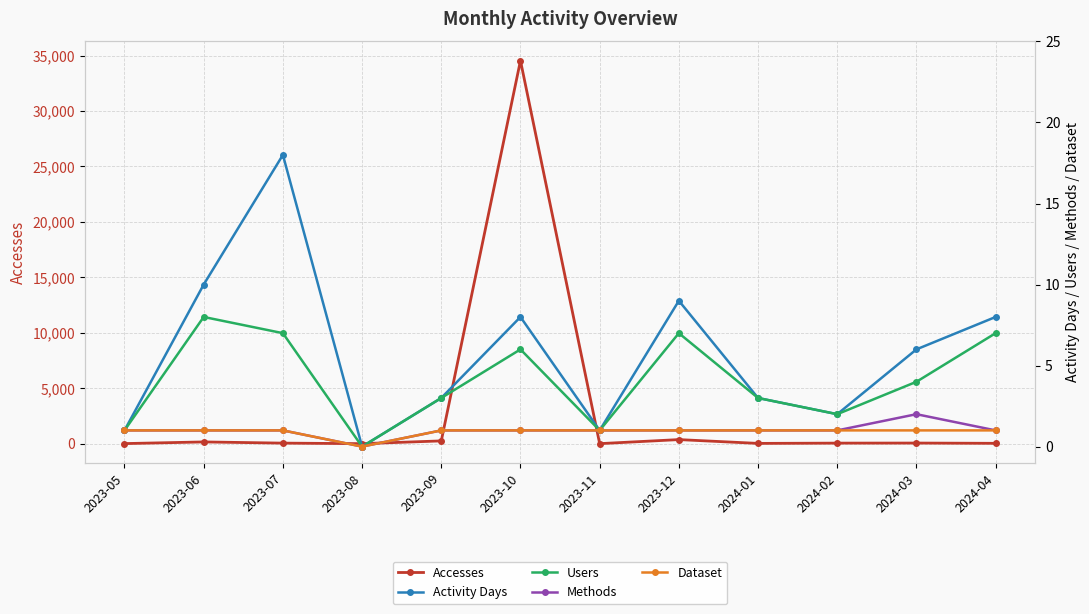

True or false: Activity Days and Dataset intersect in this chart.

False